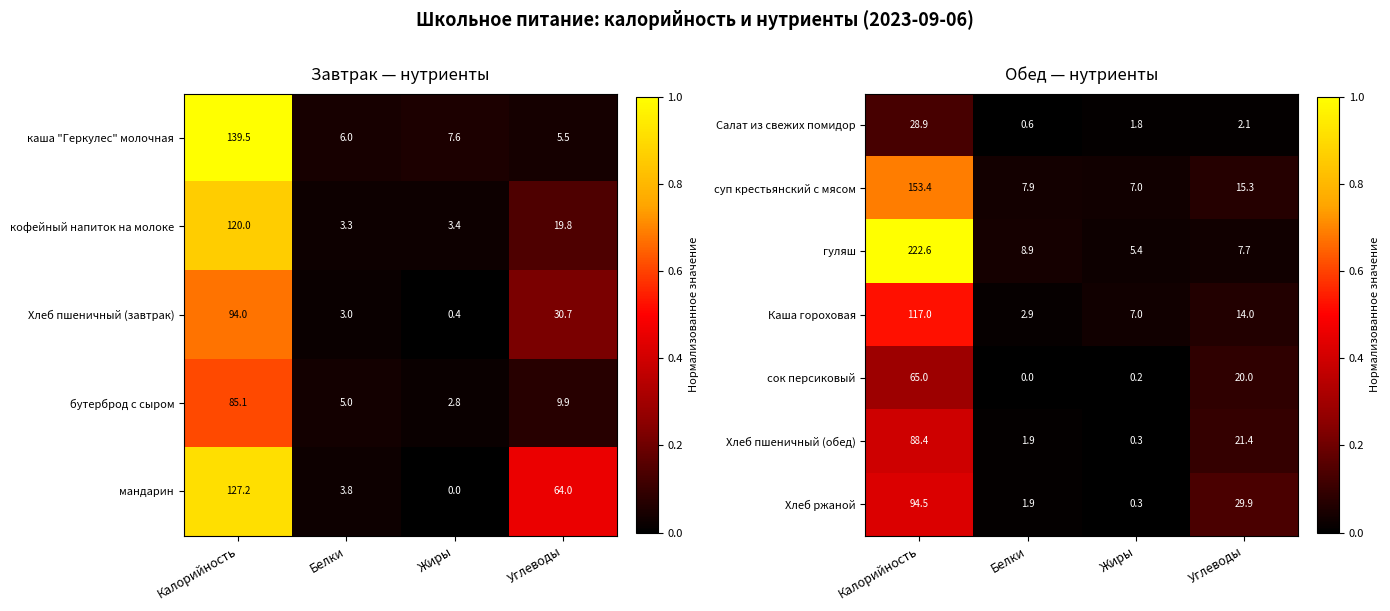

Is it true that Хлеб ржаной equals 1.9 at Белки?

True